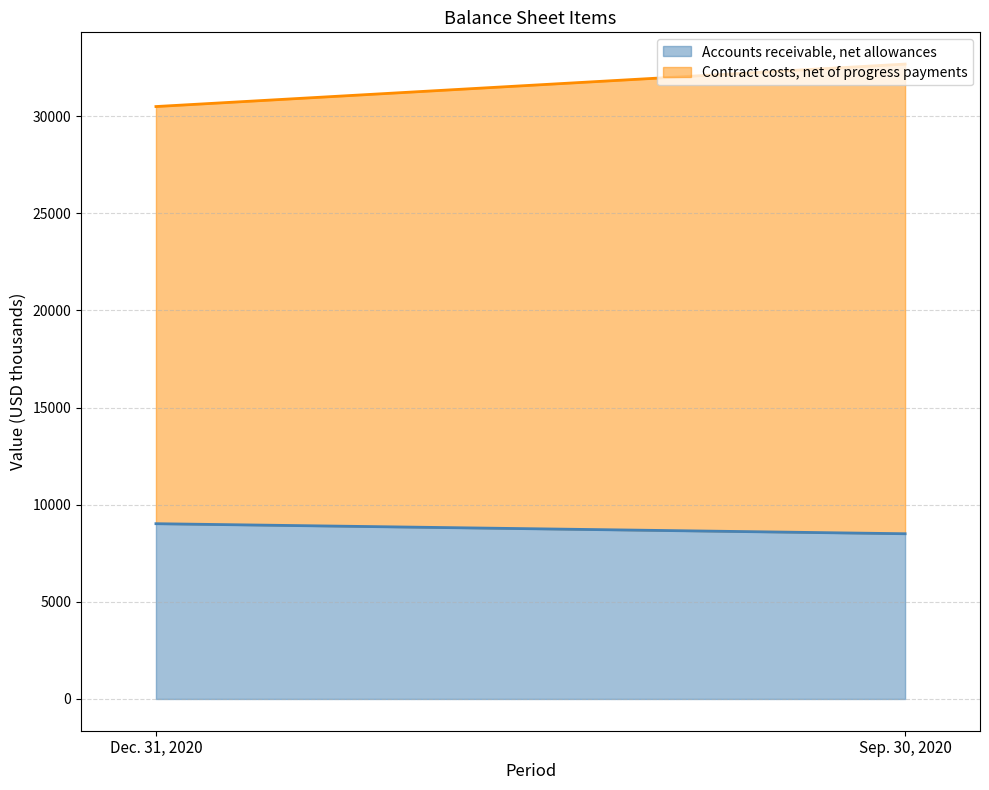

List the labels in order of Accounts receivable, net allowances value, smallest first.

Sep. 30, 2020, Dec. 31, 2020